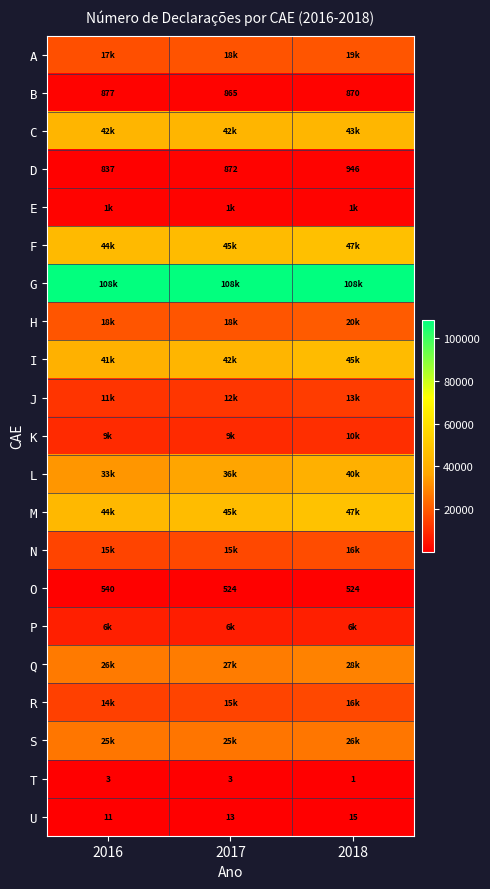

True or false: O has a value of 732 at 2018.

False